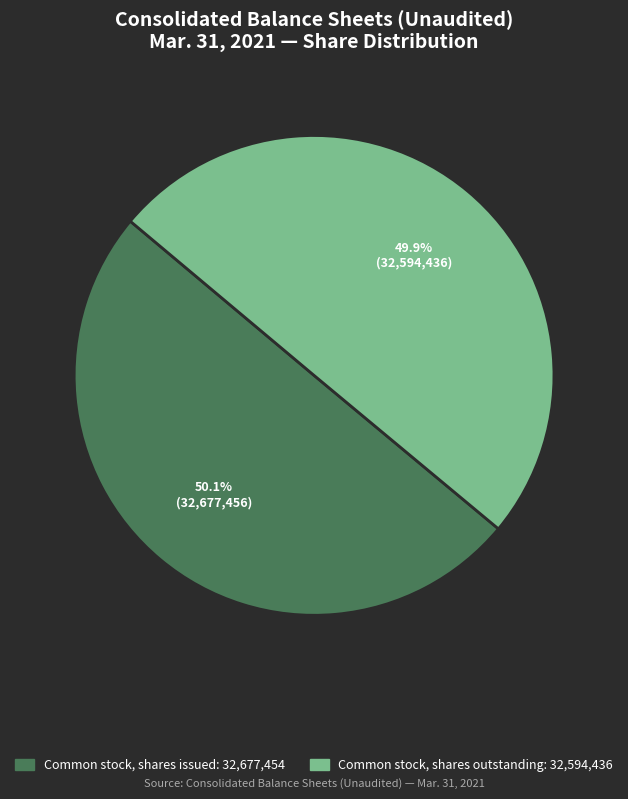

Does any single category account for the majority?

Yes